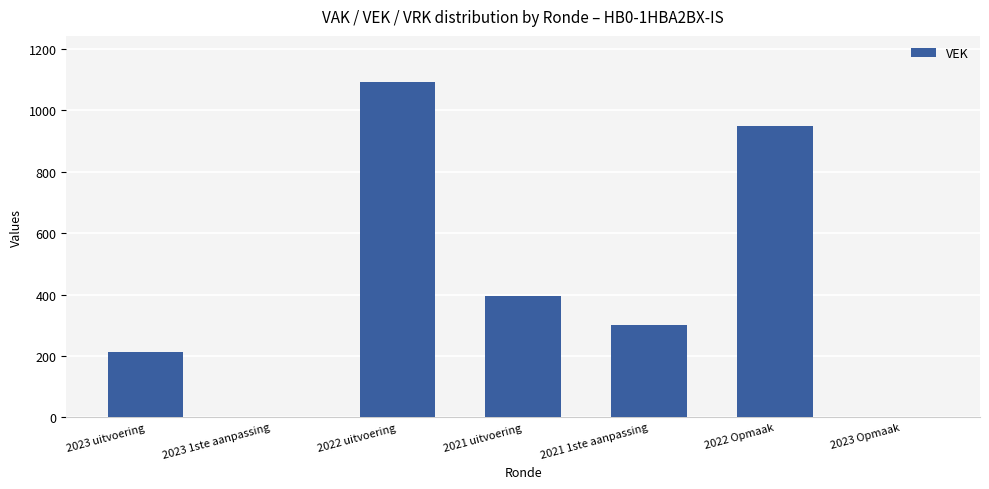

How many data points does each series have?

7